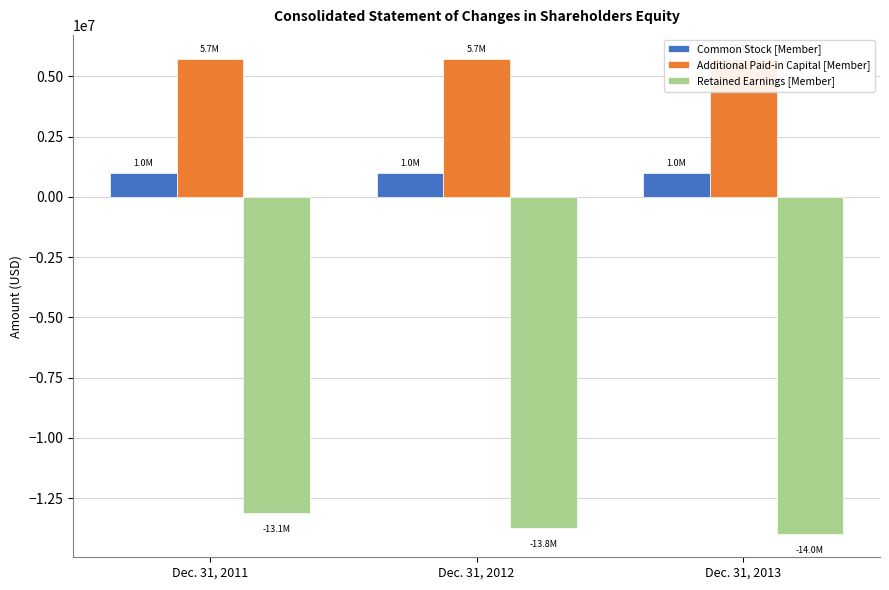

Reading left to right, transcribe all the data shown in this chart.

Common Stock [Member]: Dec. 31, 2011=1005000	Dec. 31, 2012=1005000	Dec. 31, 2013=1005000
Additional Paid-in Capital [Member]: Dec. 31, 2011=5739000	Dec. 31, 2012=5739000	Dec. 31, 2013=5739000
Retained Earnings [Member]: Dec. 31, 2011=-13118000	Dec. 31, 2012=-13756000	Dec. 31, 2013=-13973000